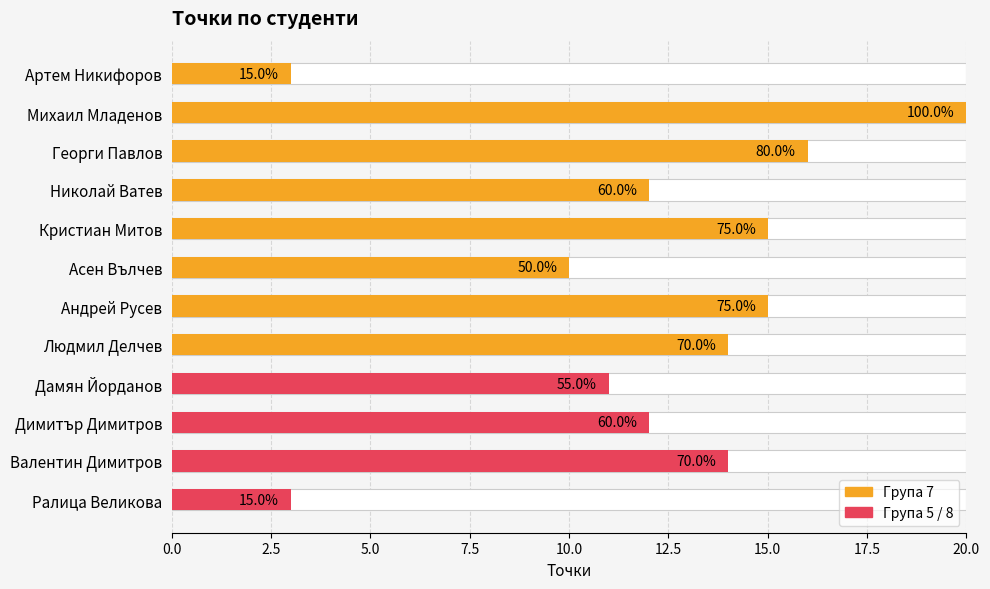

The value at Ралица Великова is 1. True or false?

False